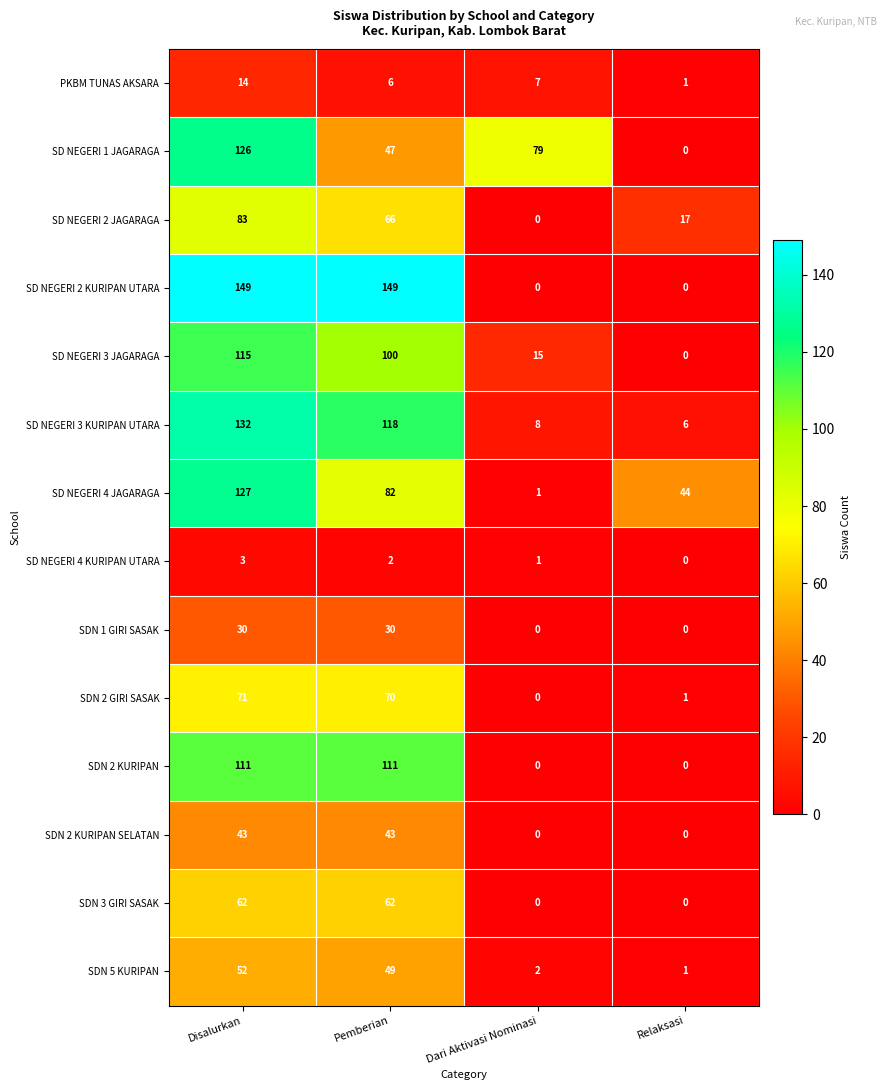

The value of PKBM TUNAS AKSARA at Disalurkan is 14. True or false?

True